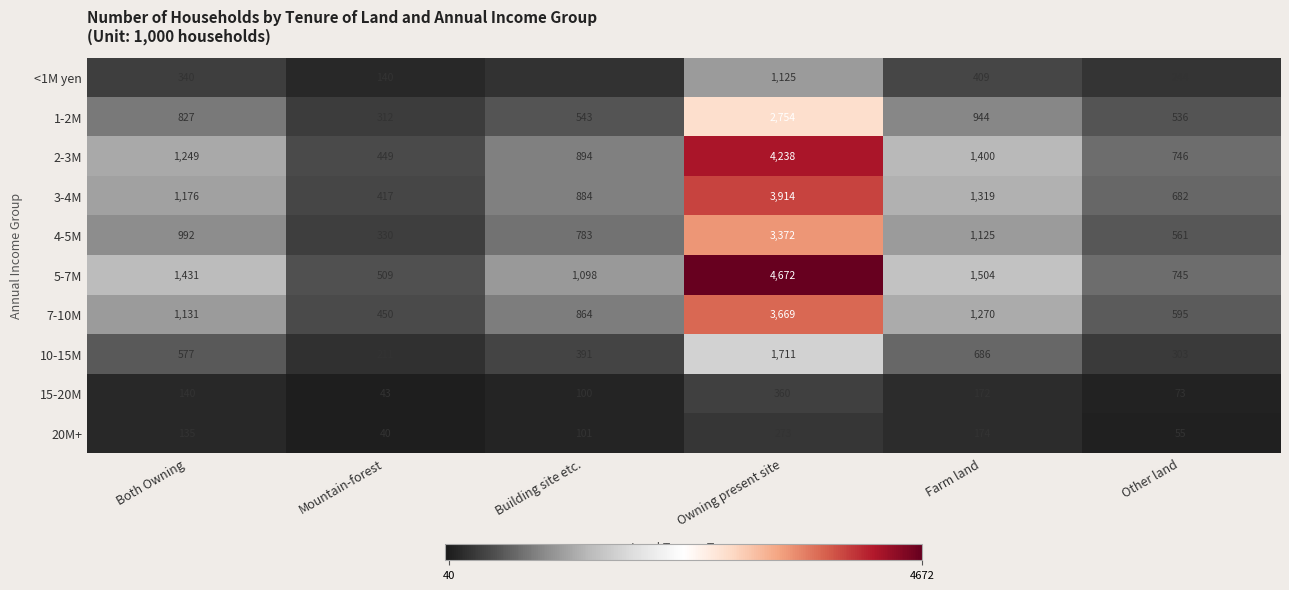

At which label does 7-10M reach its minimum?

Mountain-forest